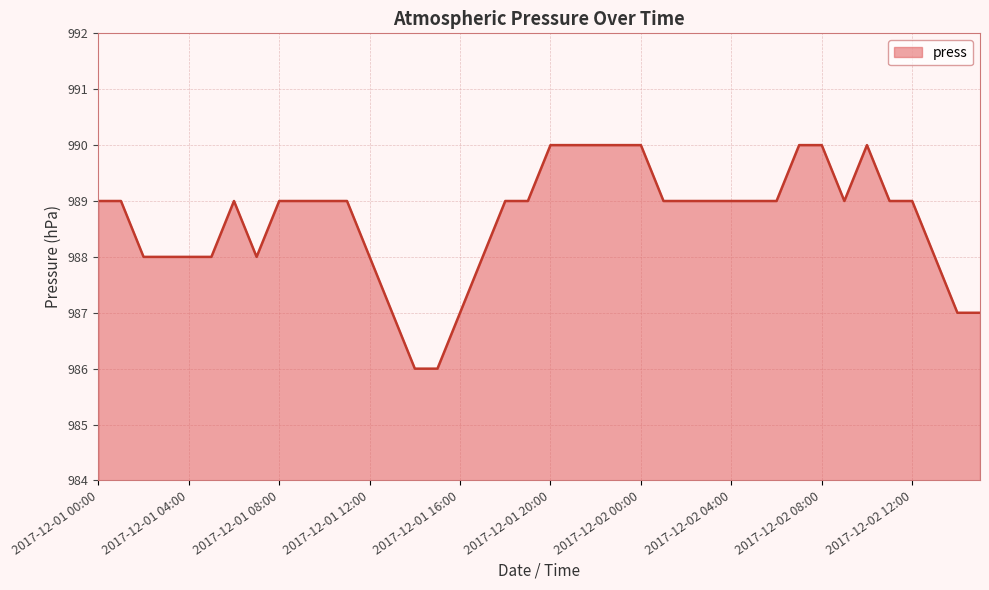

How many distinct data groups are displayed?

1